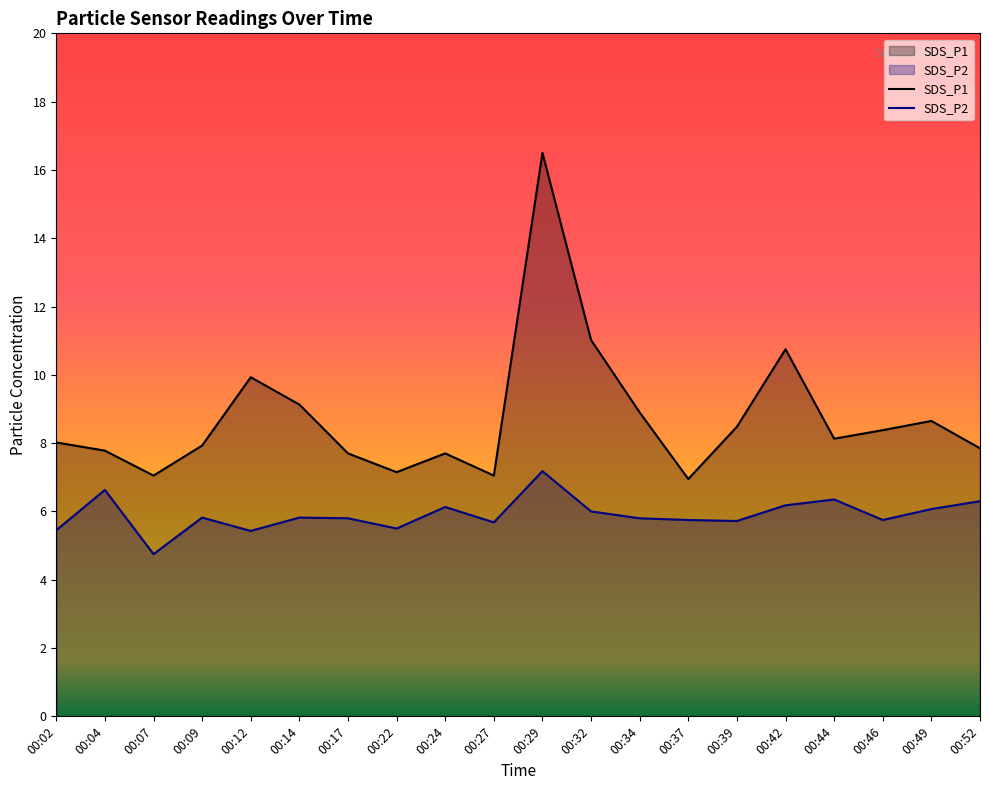

In SDS_P2, how many points are lower than both neighbors (excluding endpoints)?

6